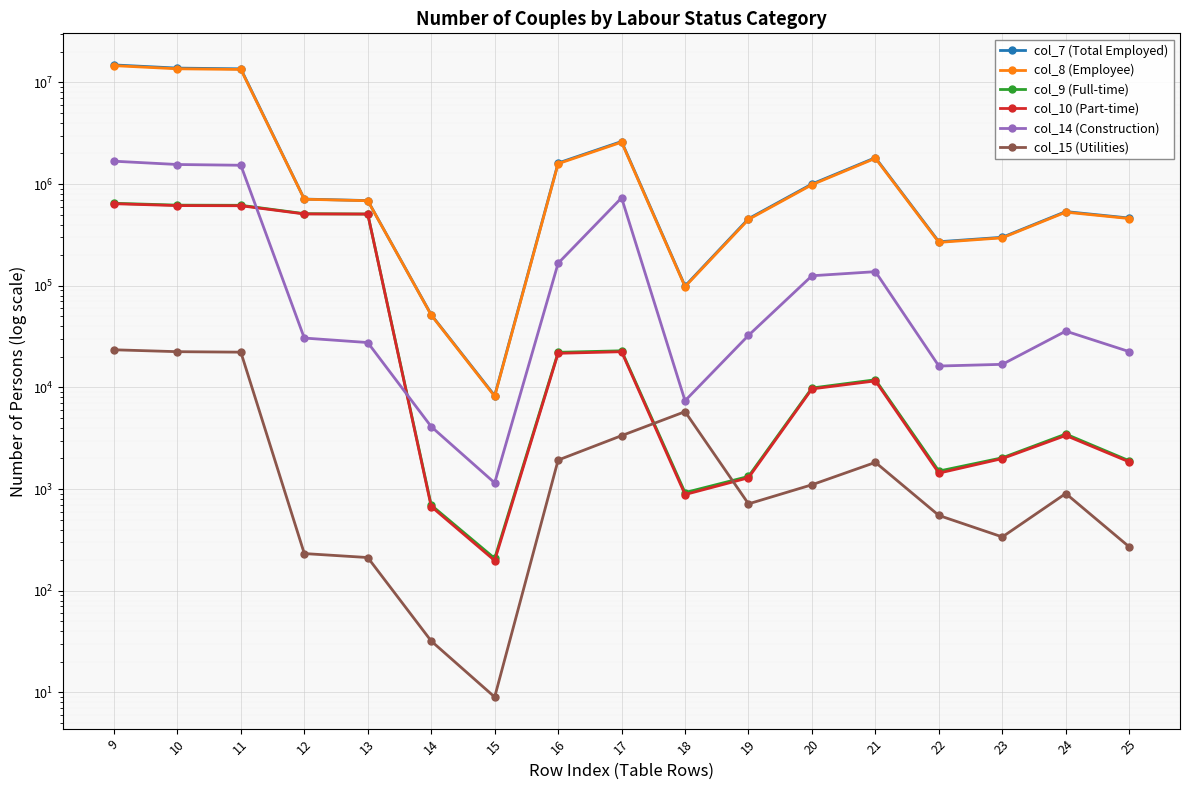

What is the highest value of the col_14 (Construction) series?

1678860